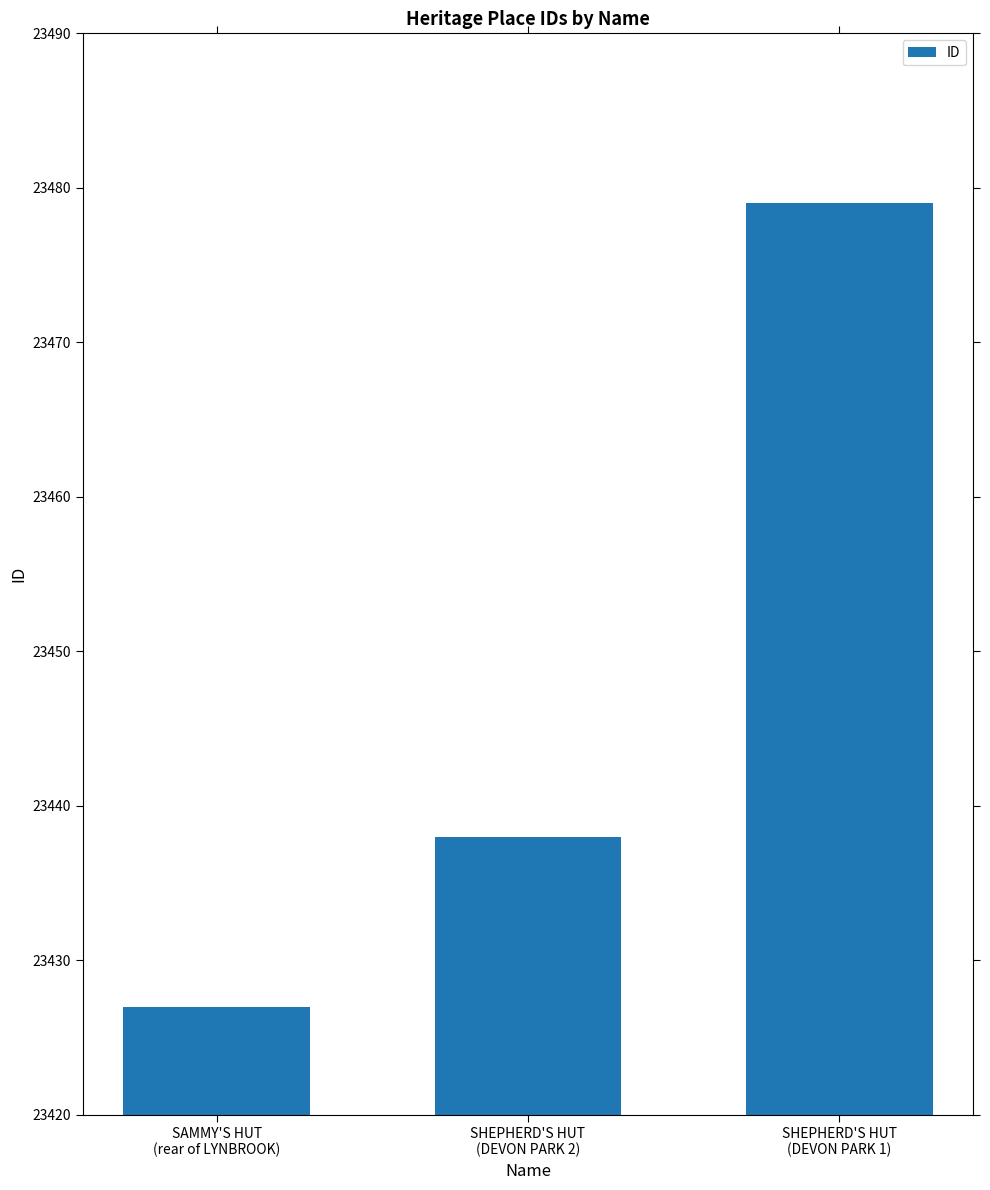

Reading left to right, list all the values displayed in this chart.

23427	23438	23479